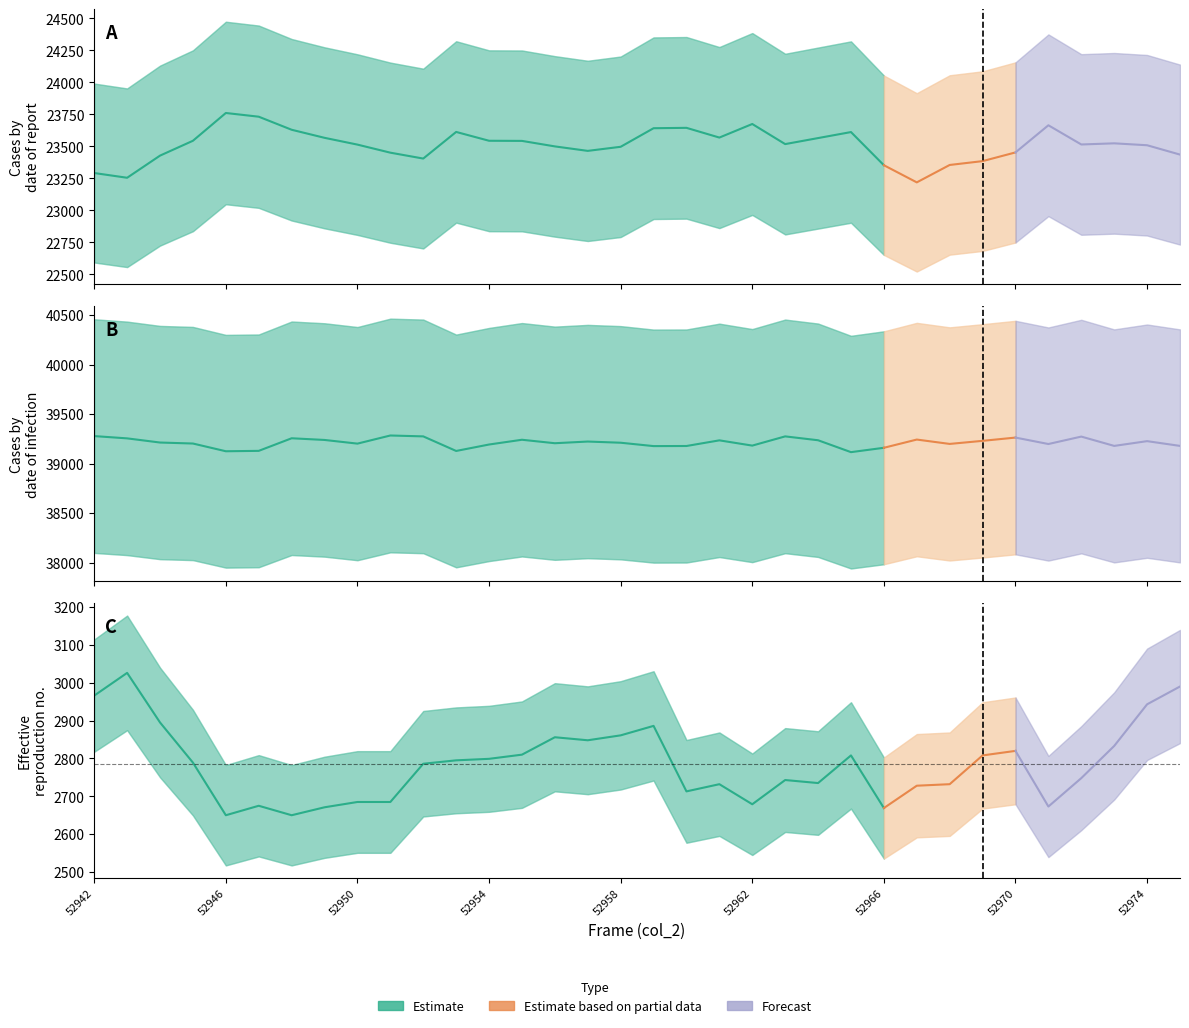

How many series are shown in this chart?

3